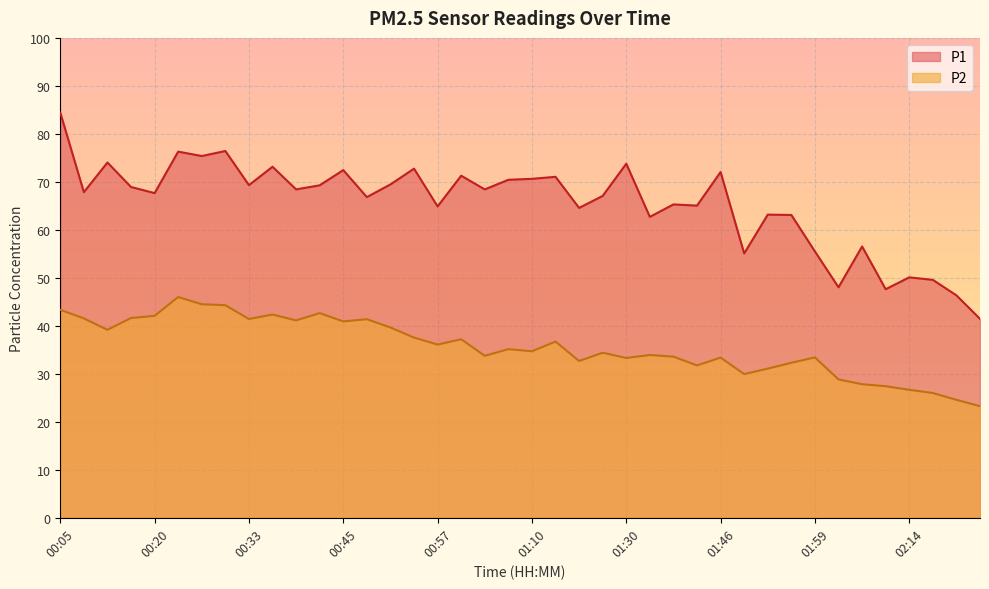

How many categories are shown in the chart?

40